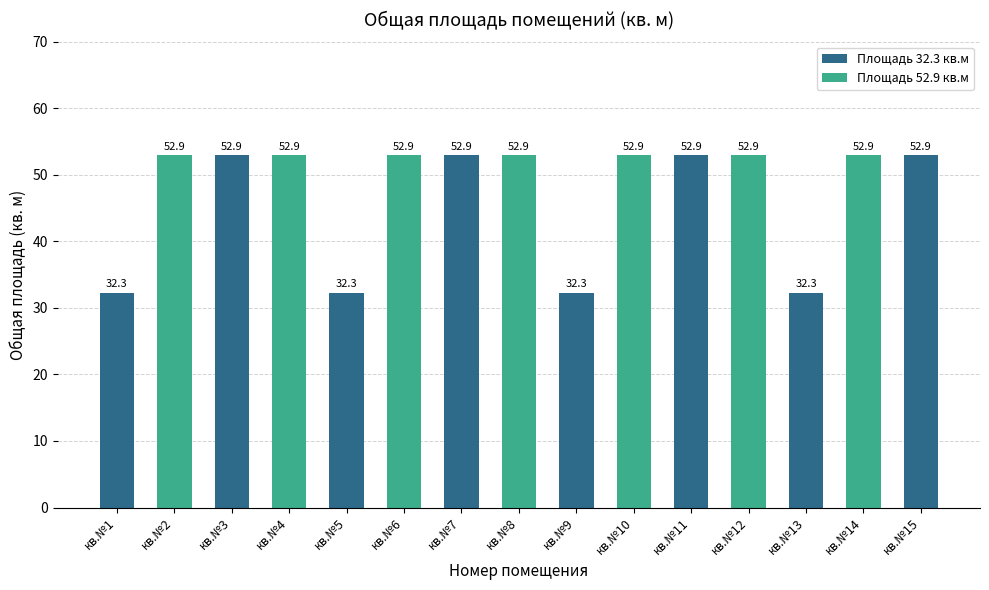

At which label does the data first exceed 52?

кв.№2